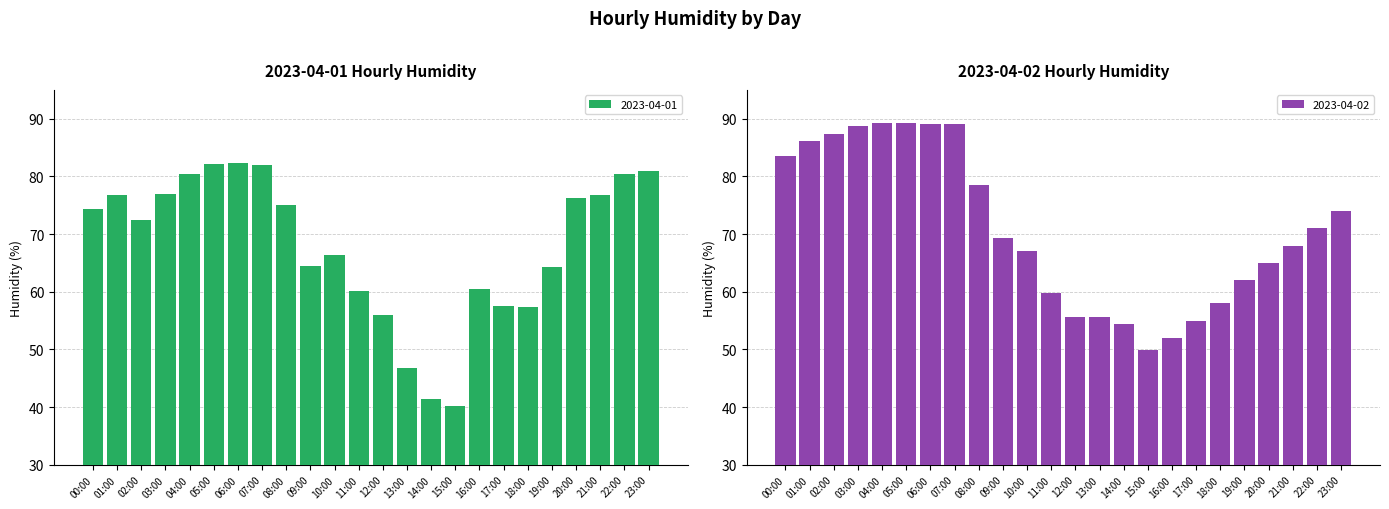

The chart shows a value of 82.0 at 07:00. True or false?

True